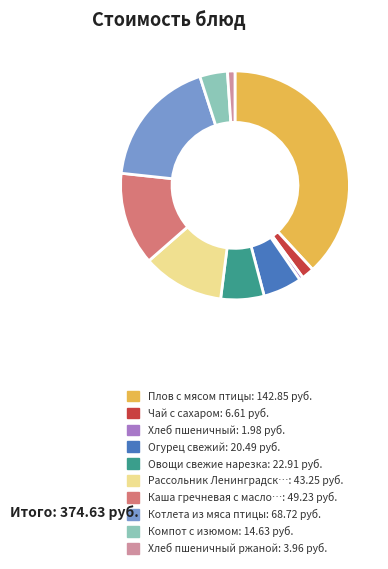

Is there any slice that represents more than half of the pie?

No